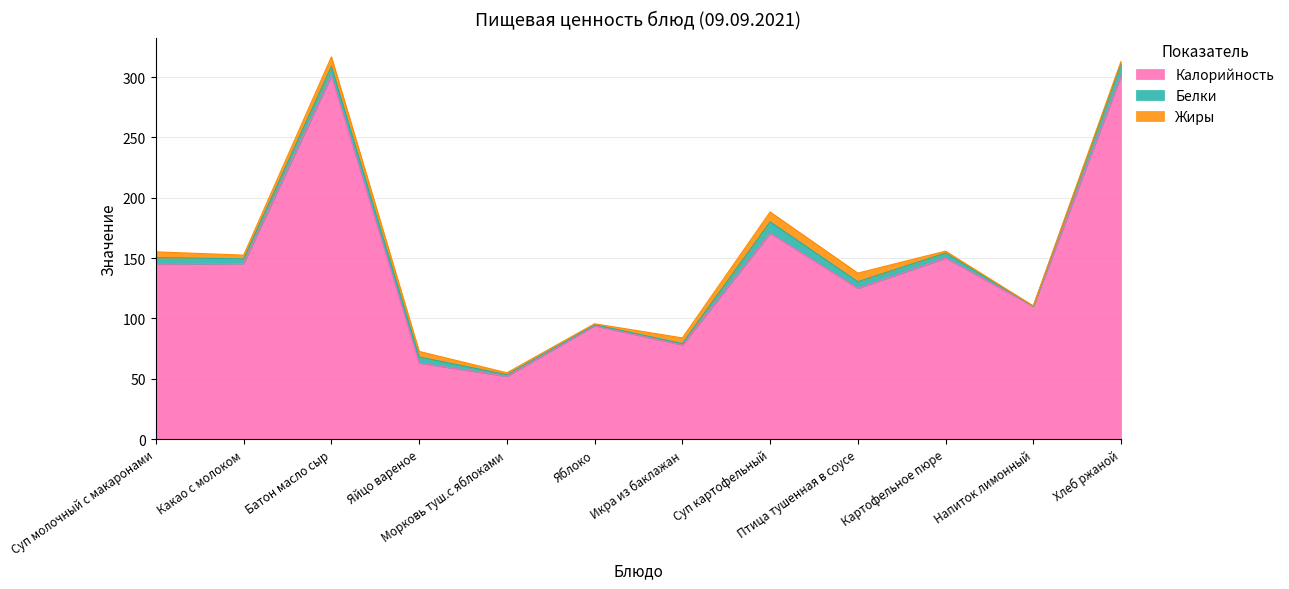

The value of Жиры at Хлеб ржаной is 3.2. True or false?

False